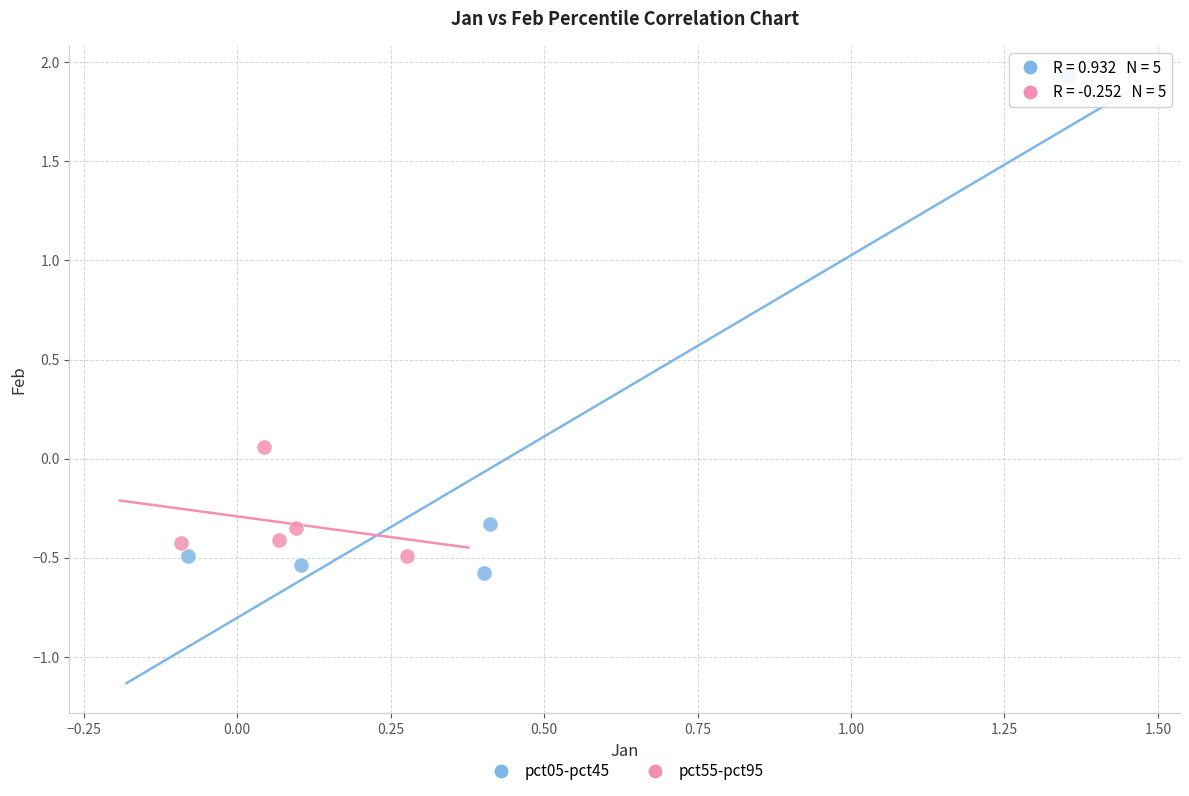

Which series contains the highest Y value?

pct05-pct45